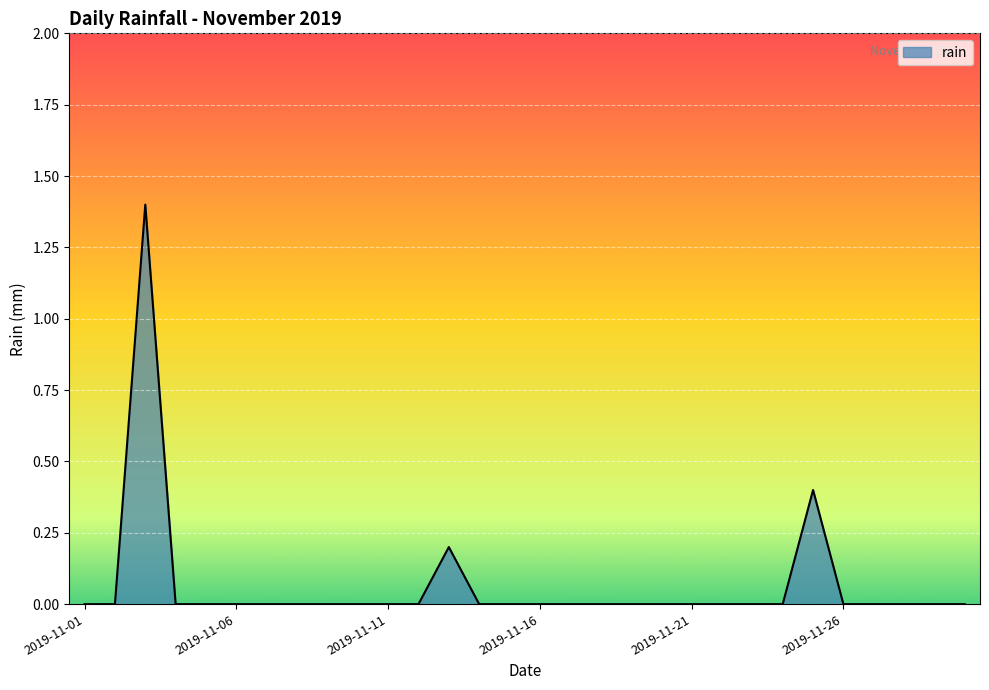

What is the difference between the maximum and minimum values?

1.4